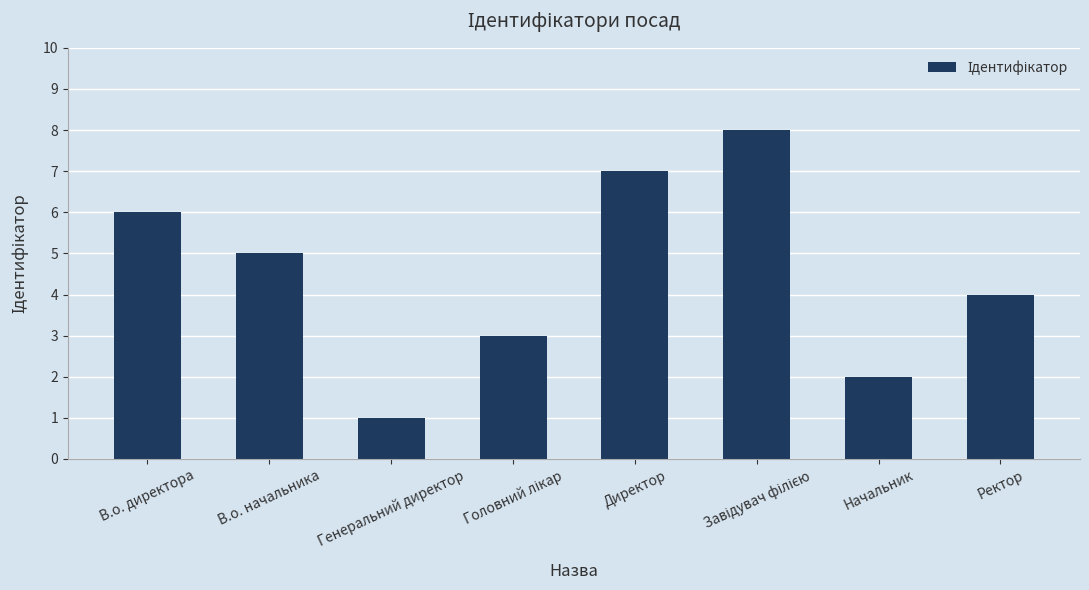

What is the change in value from В.о. начальника to Начальник?

-3